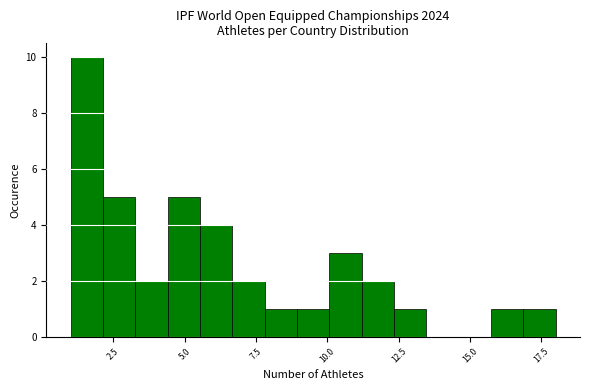

Read against the x-axis, roughly where is the centre of the tallest bar?

1.5